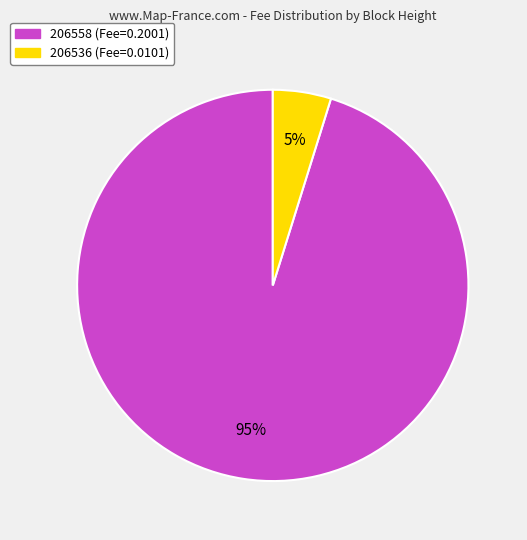

To the nearest percent, what portion does 206536 represent?

5%